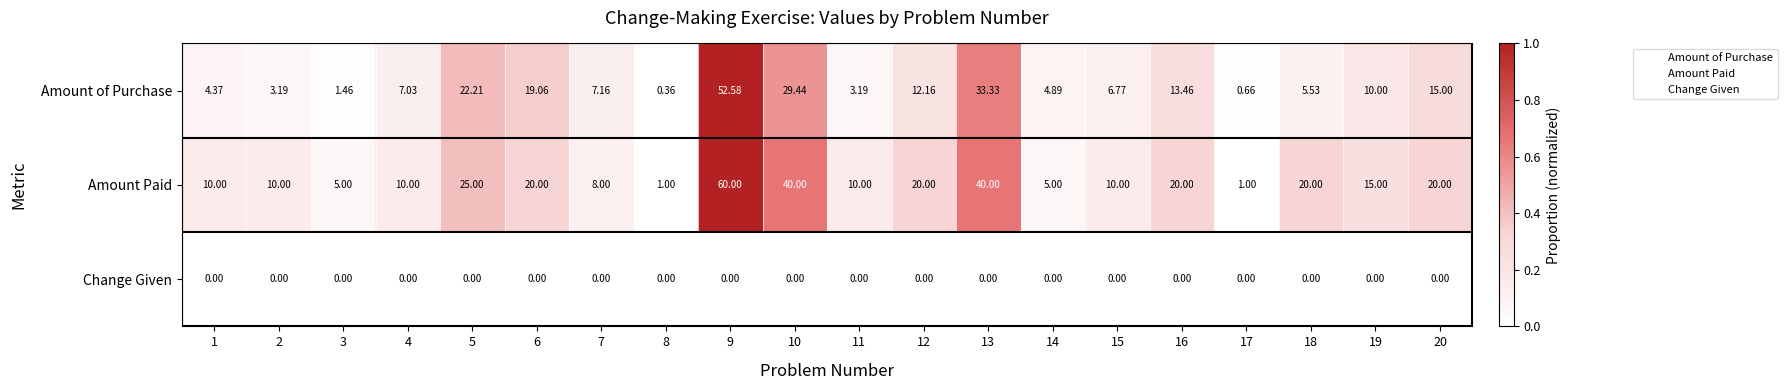

Which series has the largest total across all categories?

Amount Paid